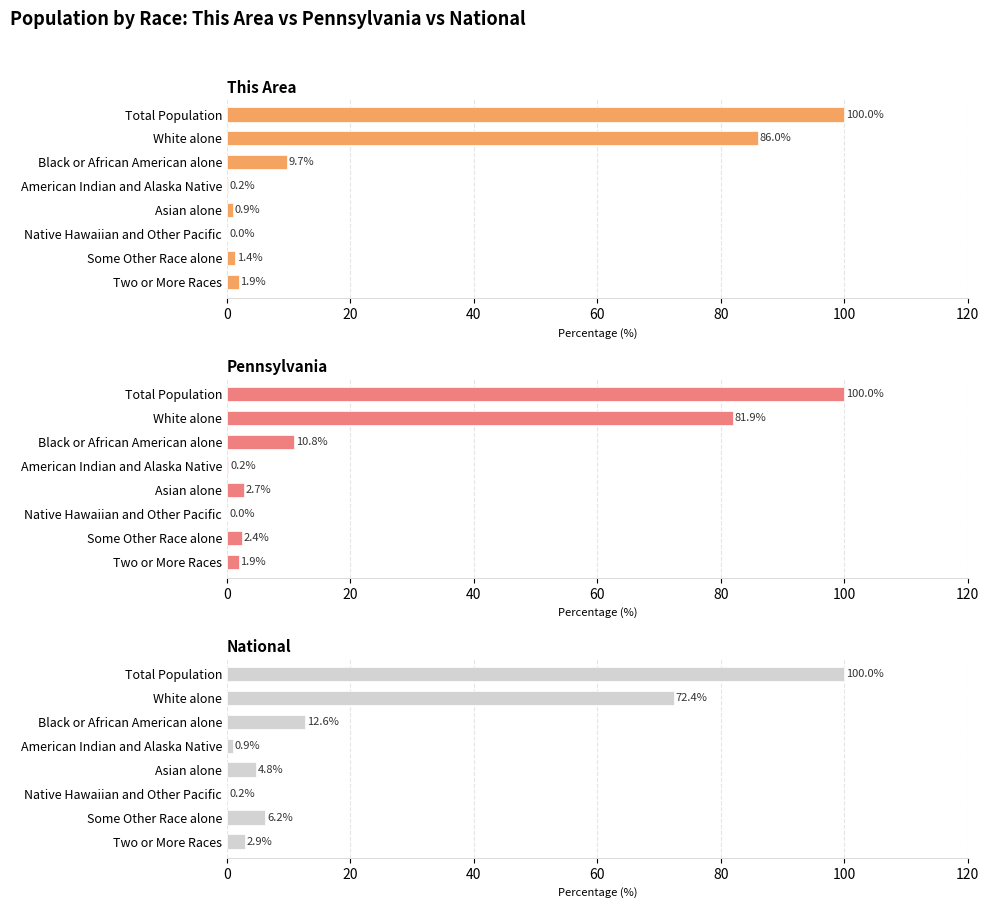

Rank the series at Black or African American alone from lowest to highest value.

This Area, Pennsylvania, National